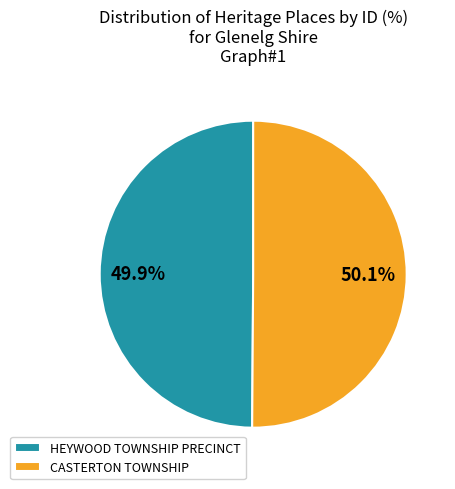

To the nearest percent, what percentage of the pie is CASTERTON TOWNSHIP?

50%